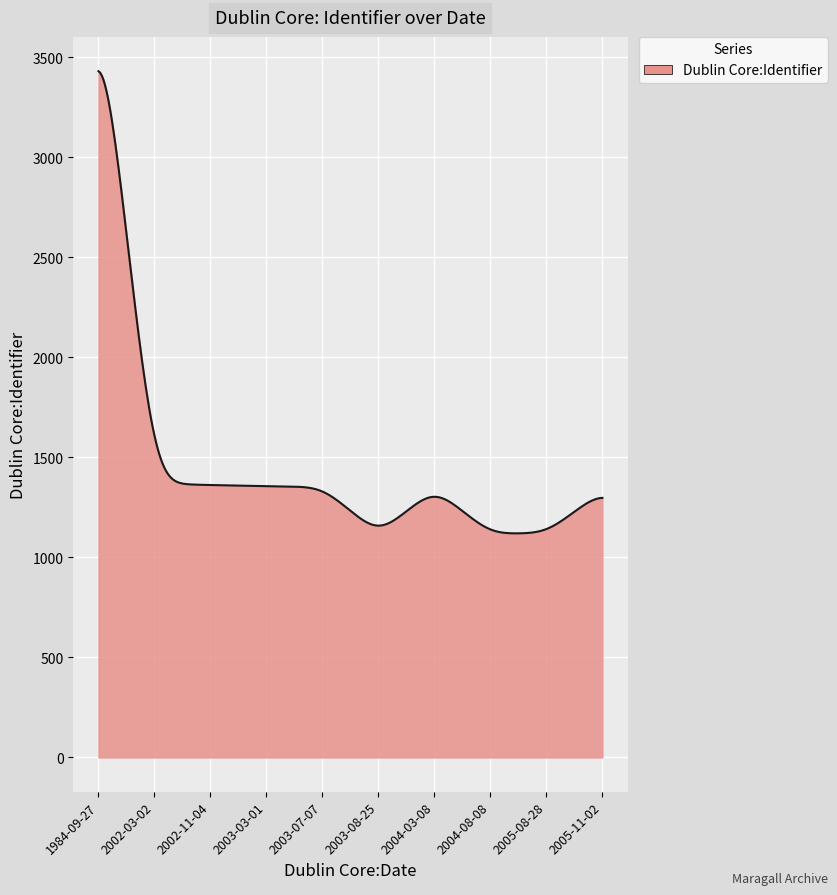

What is the greatest value displayed?

3429.1